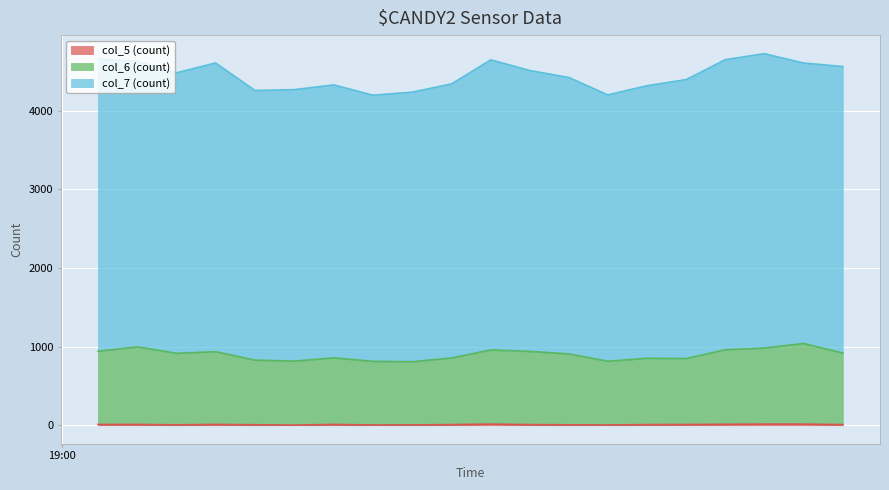

What is the value of the col_7 point at the 8th from the left?

3386